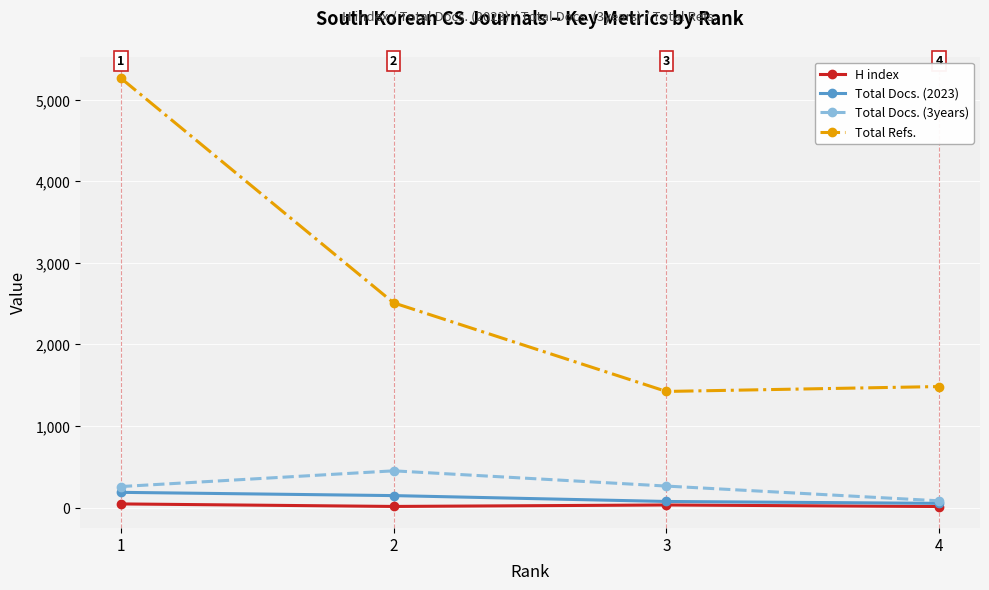

True or false: Total Docs. (2023) and Total Refs. cross at least once.

False